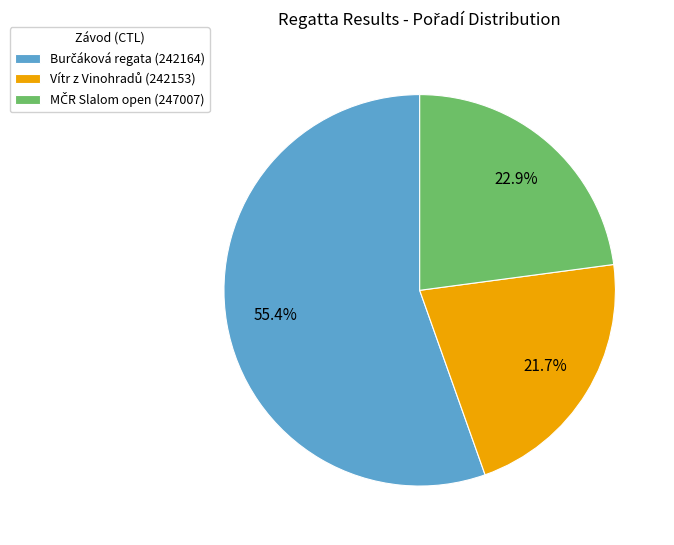

Is there any slice that represents more than half of the pie?

Yes